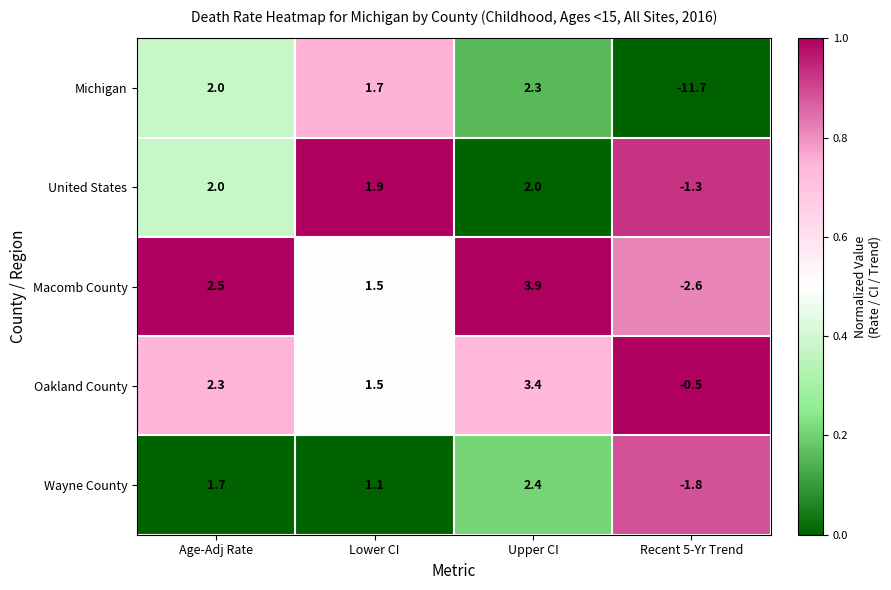

True or false: Wayne County has a value of 1.7 at Age-Adj Rate.

True